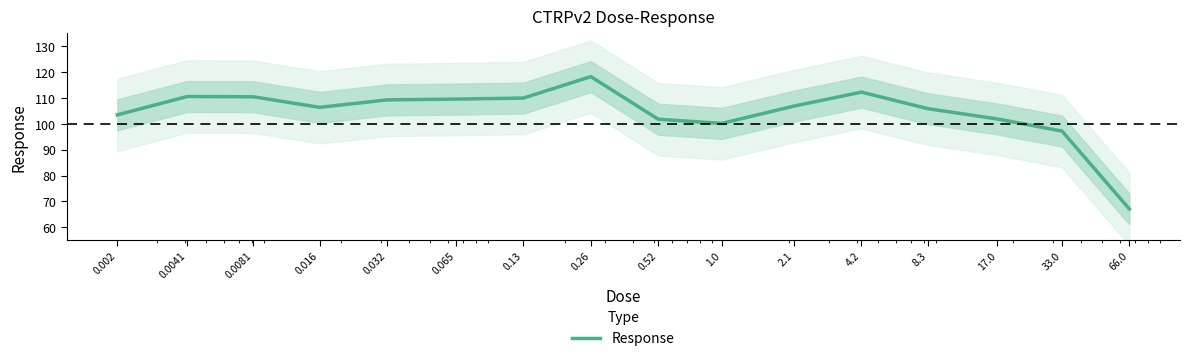

What is the change in value from 0.0041 to 66.0?

-43.5